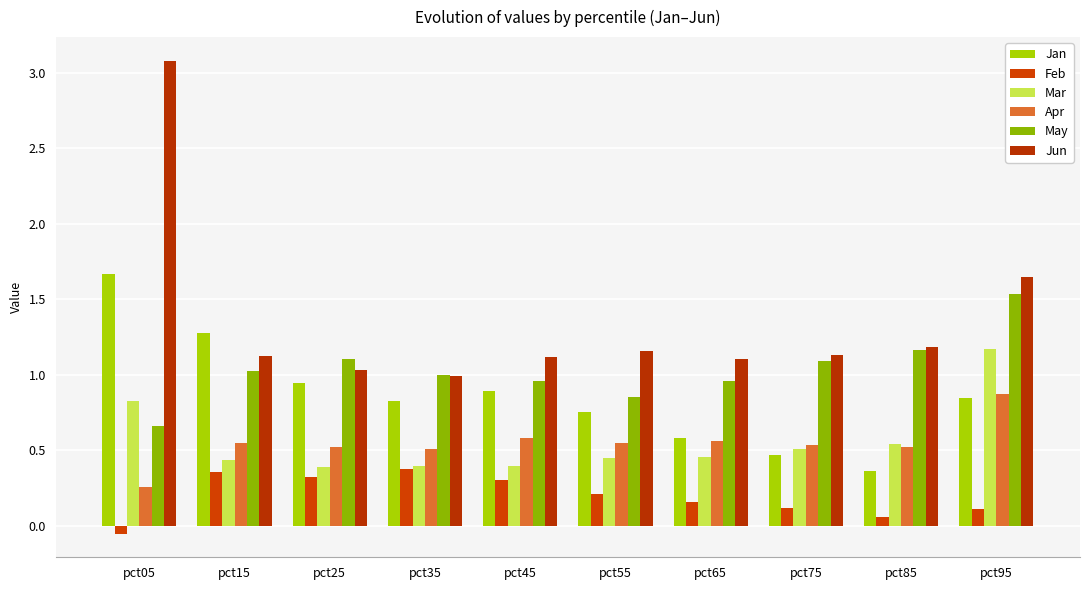

The Mar series shows 0.5 at pct85. True or false?

True